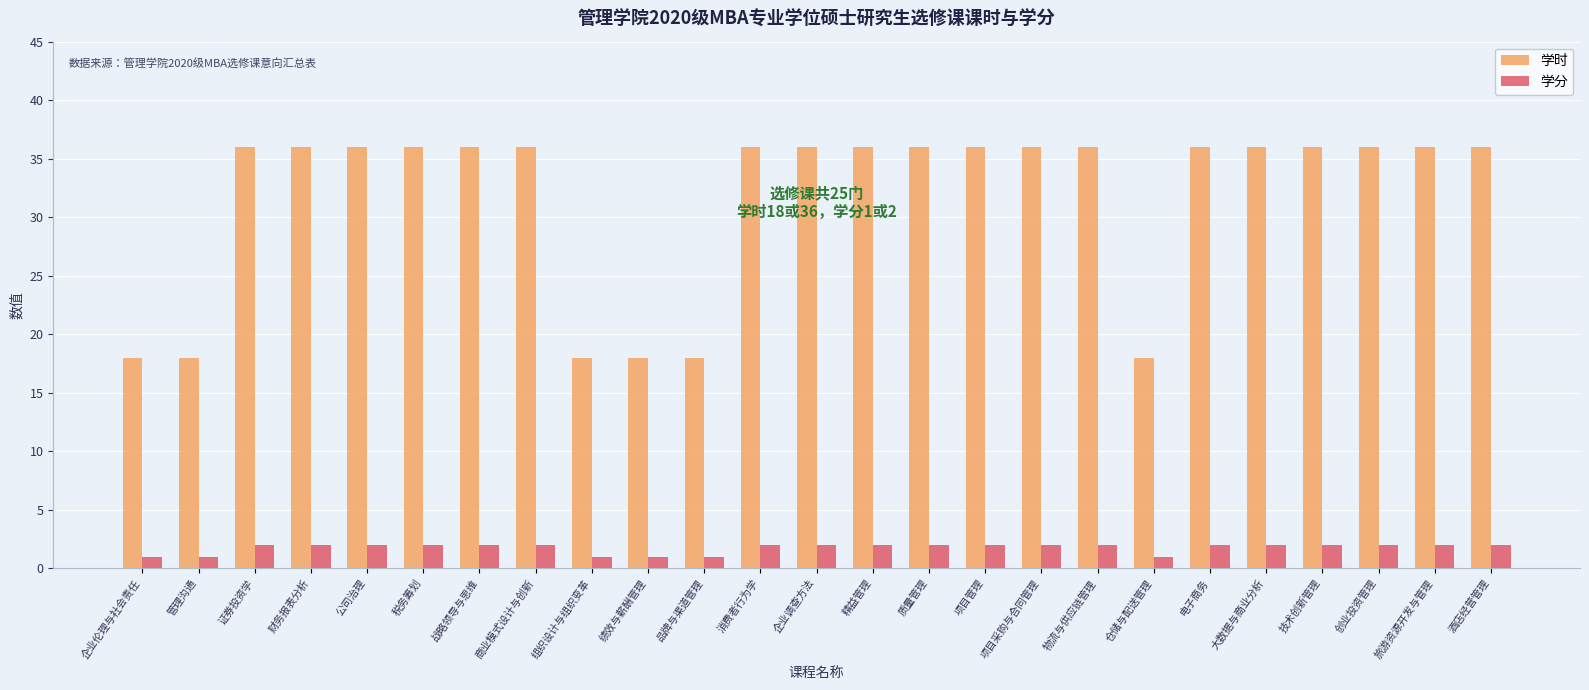

At how many categories does at least one series exceed 15?

25